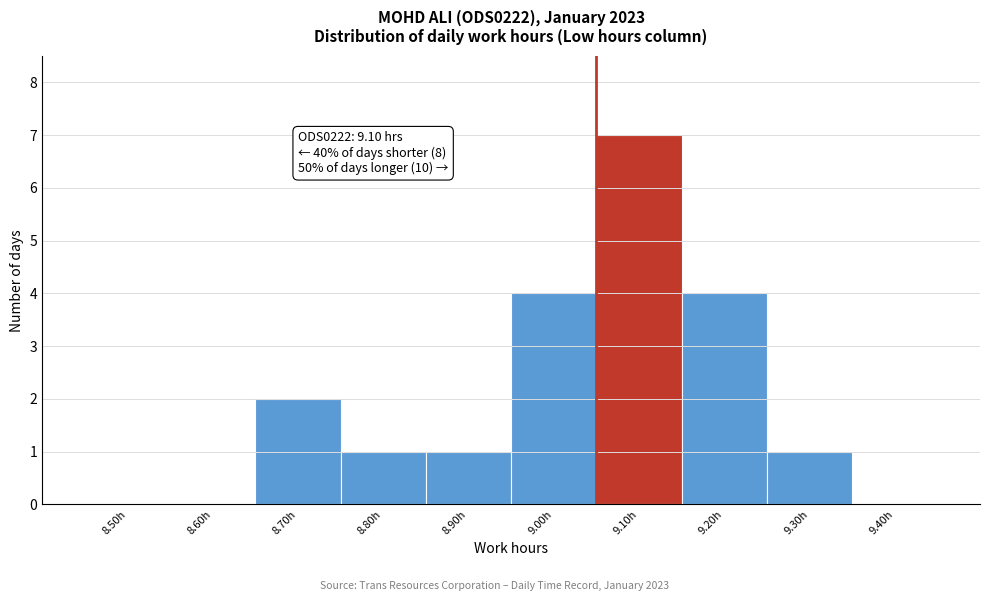

Reading left to right, list all the values displayed in this chart.

8.50h=0	8.60h=0	8.70h=2	8.80h=1	8.90h=1	9.00h=4	9.10h=7	9.20h=4	9.30h=1	9.40h=0